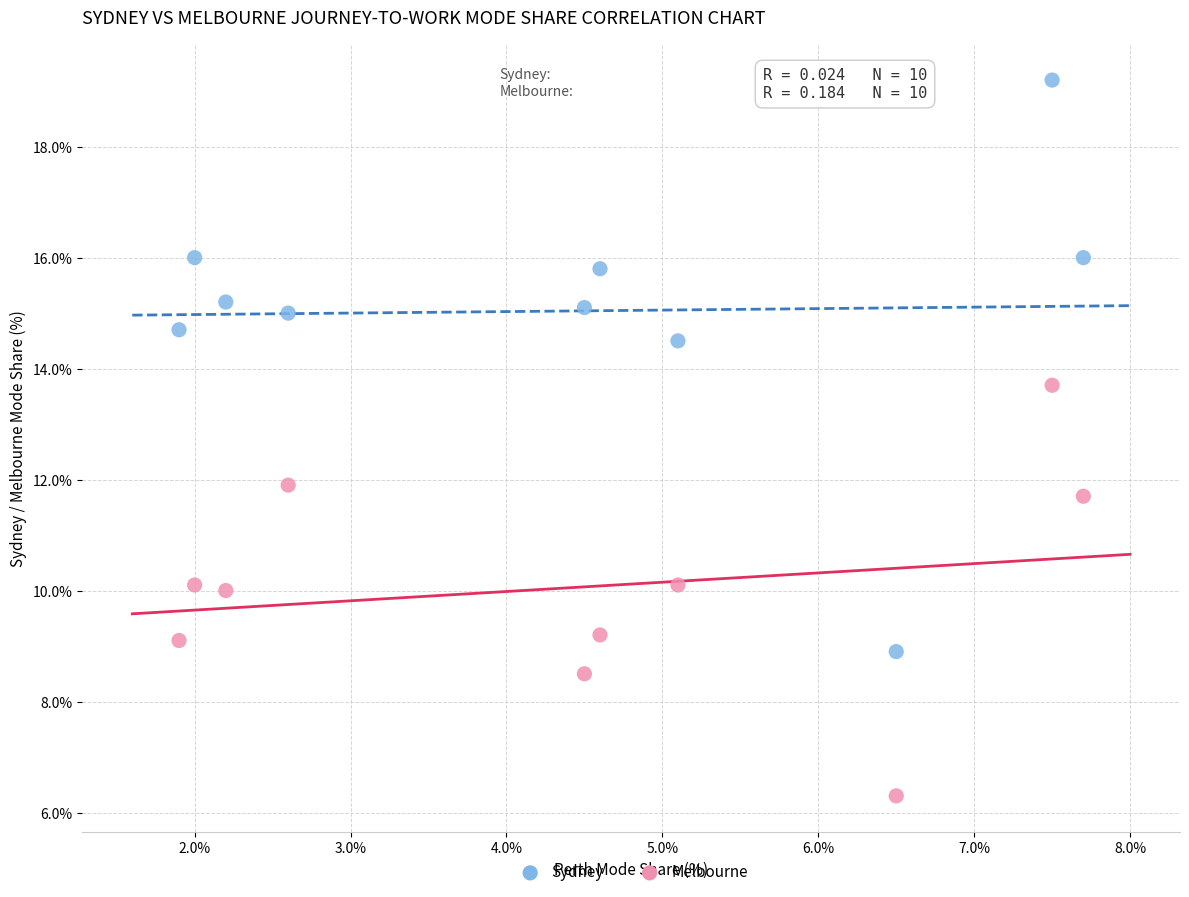

Across all data points, what is the range of X values (max minus min)?

5.8